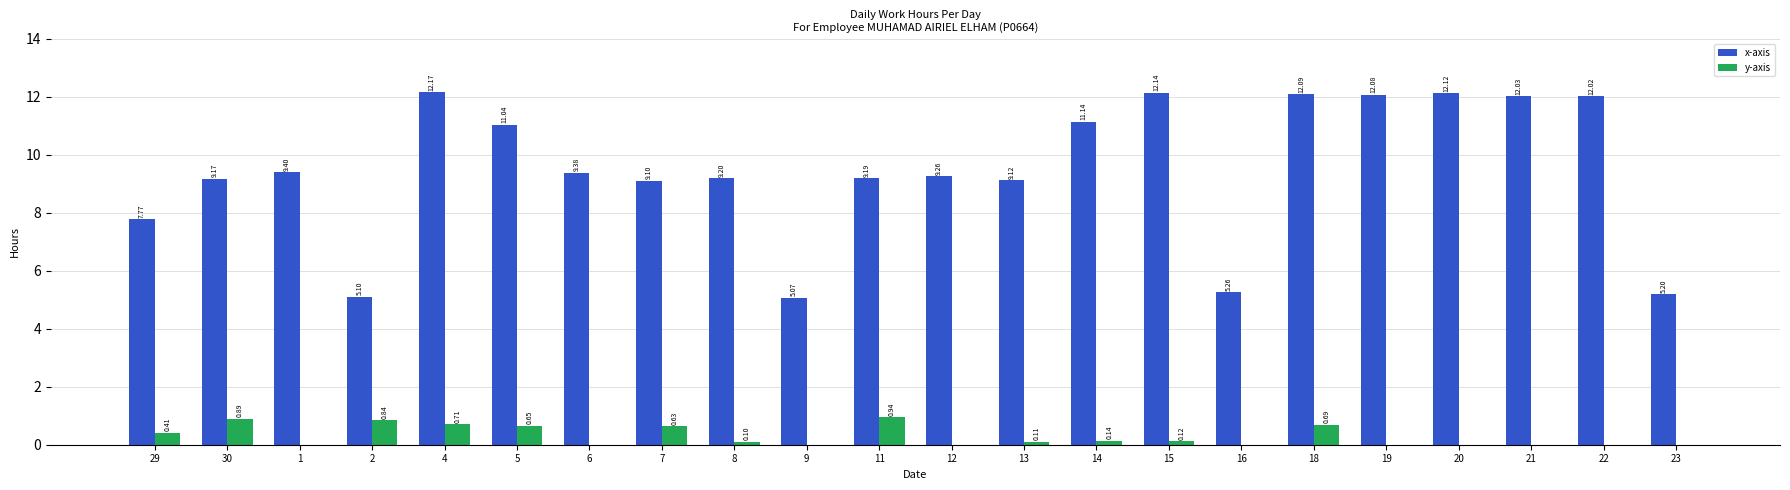

What are all the series names shown in the legend?

x-axis, y-axis